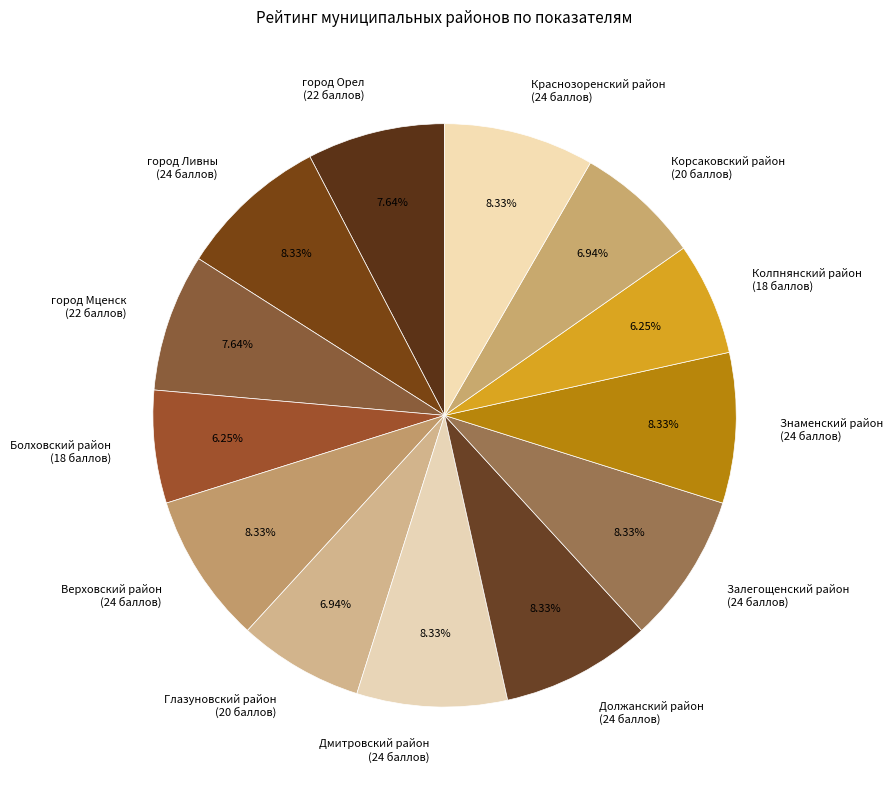

Count the number of slices in the pie.

13